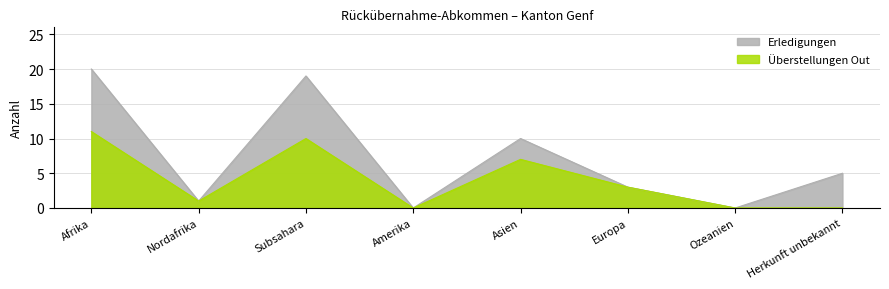

Where does the Erledigungen series first go above 5?

Afrika